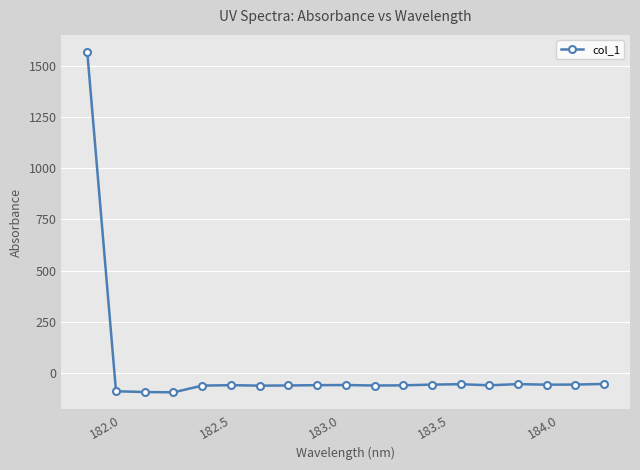

How many values are below -59?

11